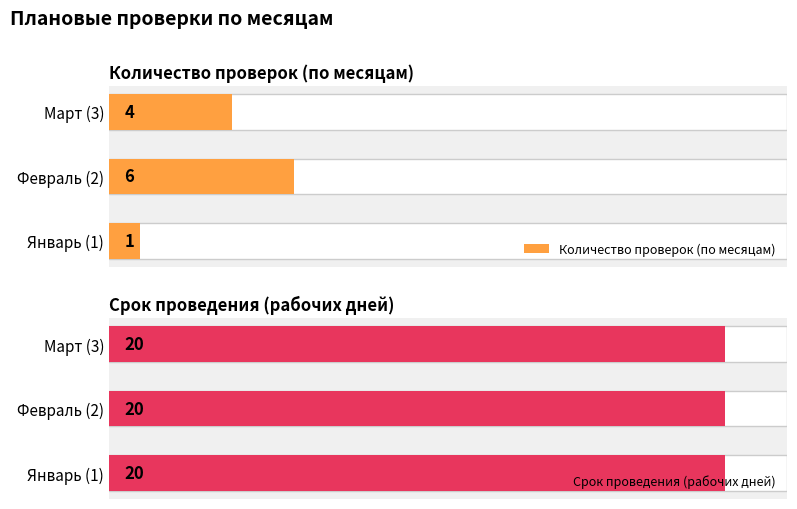

Count the number of categories in the chart.

3